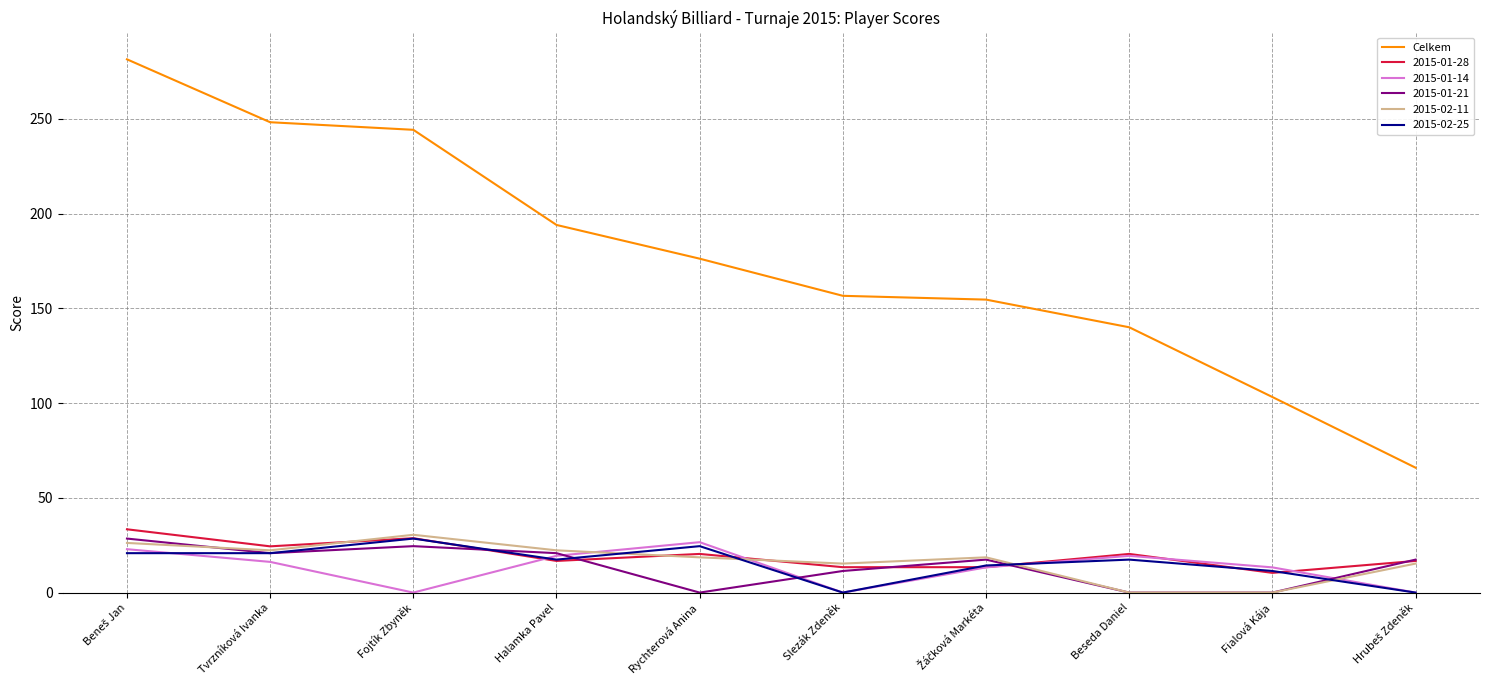

The 2015-02-11 series shows 31.7 at Halamka Pavel. True or false?

False